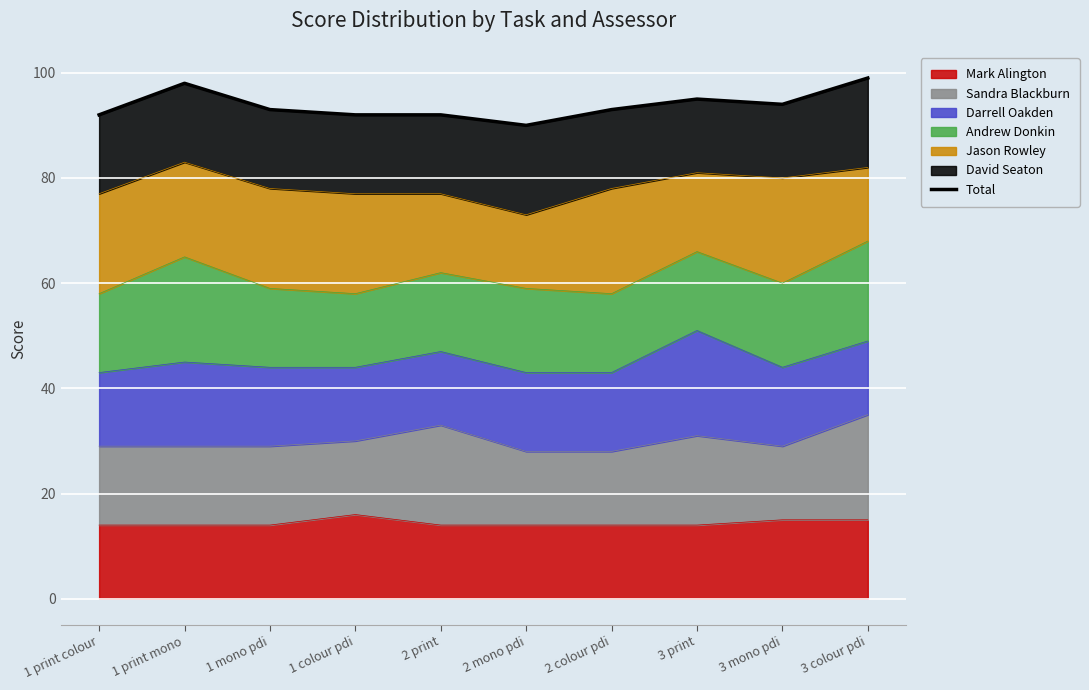

Reading left to right, list all the values displayed in this chart.

92	98	93	92	92	90	93	95	94	99